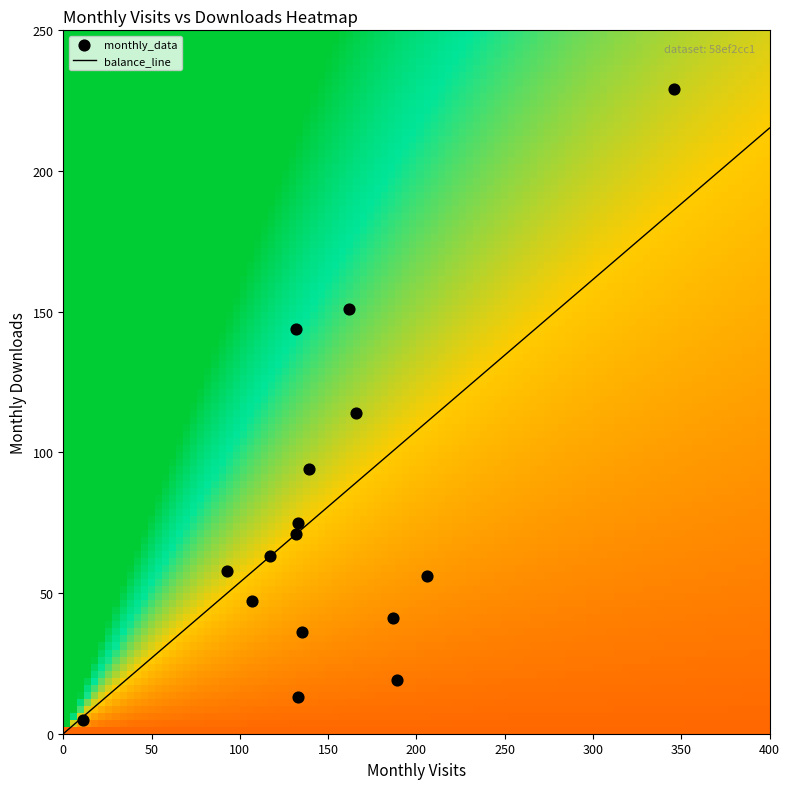

What is the highest value of the balance_line series?

215.3